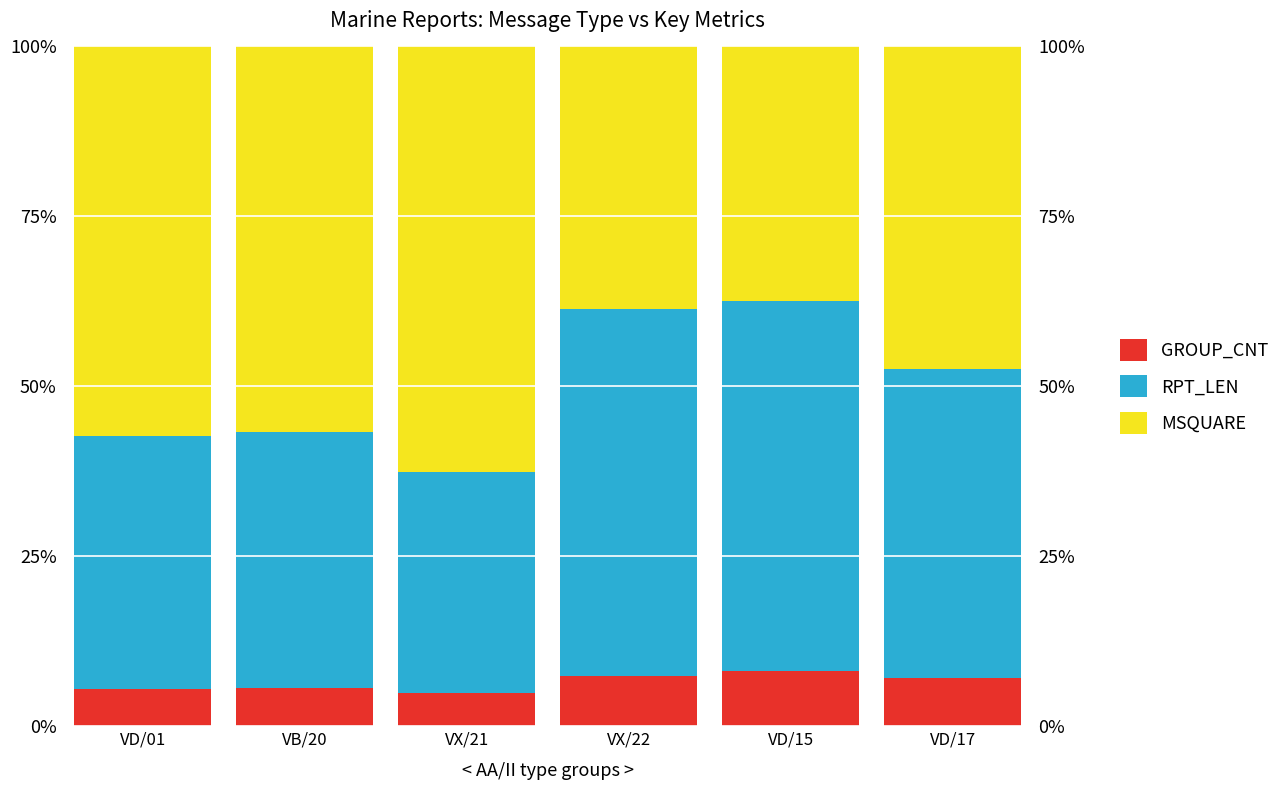

Count the number of categories in the chart.

6